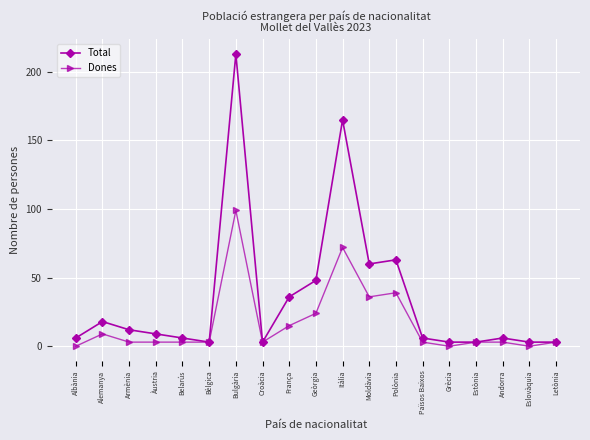

How many series are shown in this chart?

2